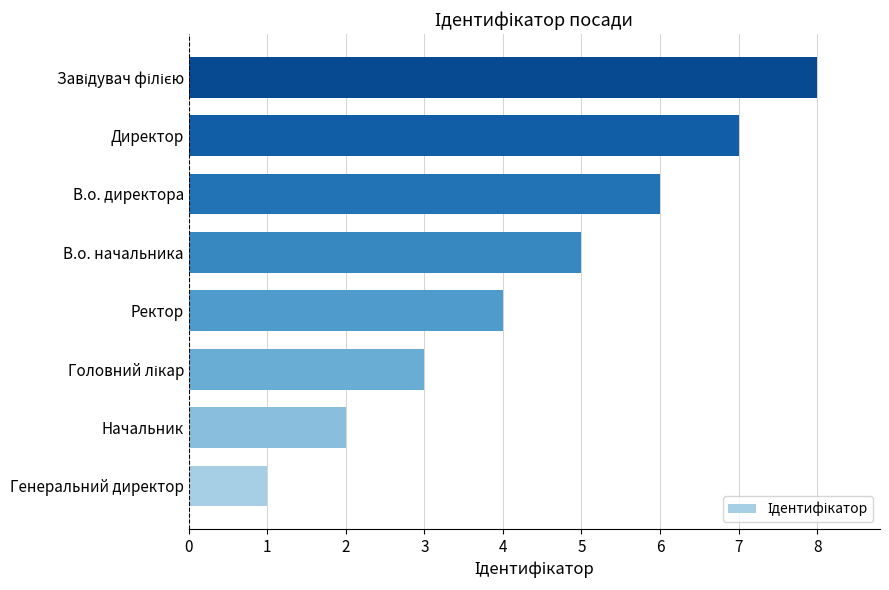

The chart shows a value of 5 at В.о. начальника. True or false?

True